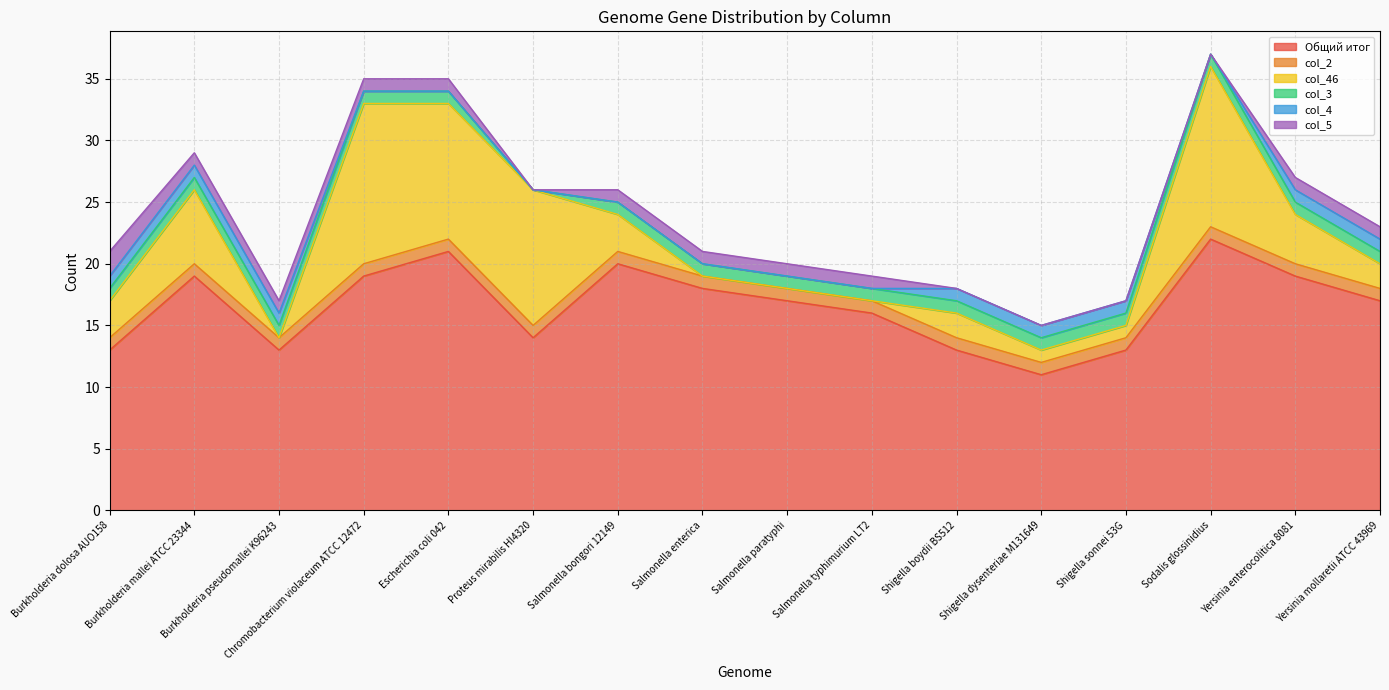

What is the maximum value for col_46?

13